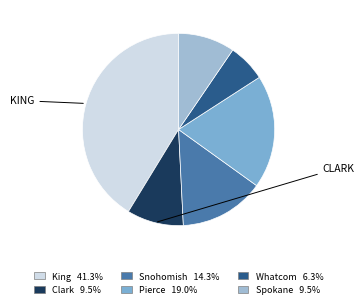

Is there any slice that represents more than half of the pie?

No